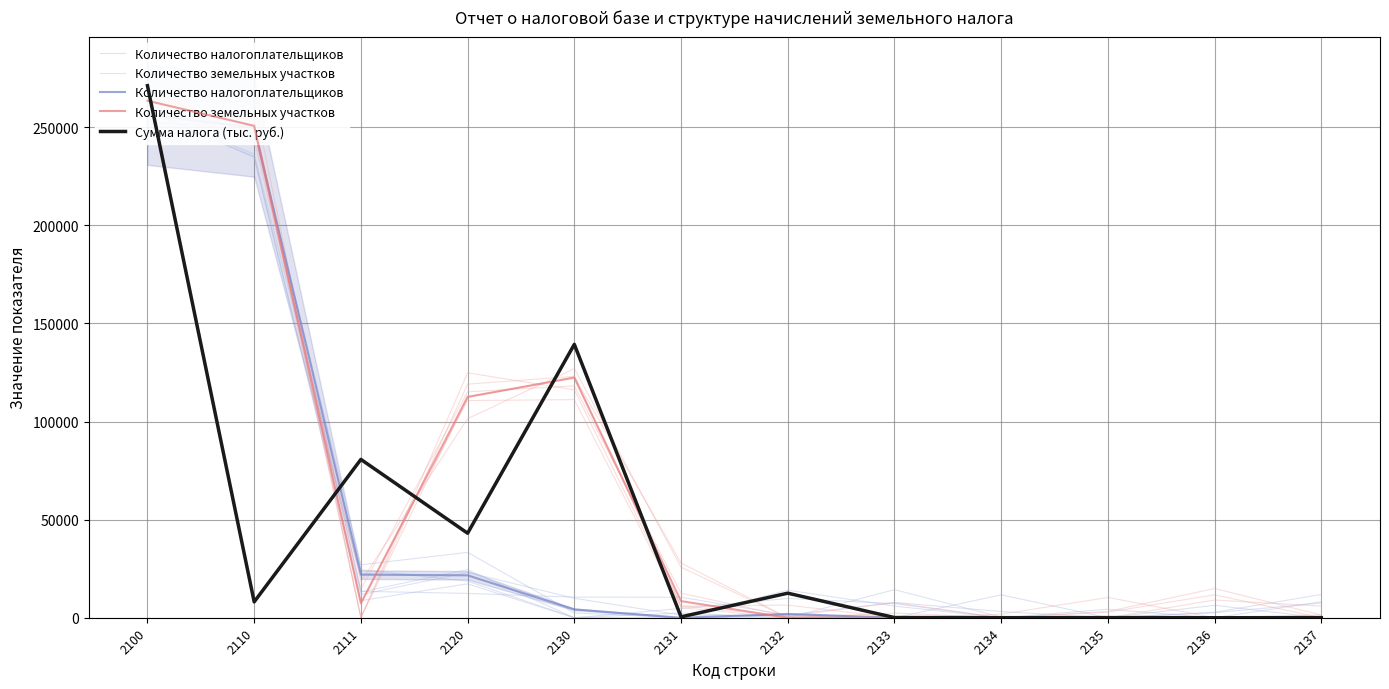

How many interior local valleys does the Сумма налога (тыс. руб.) series have?

5